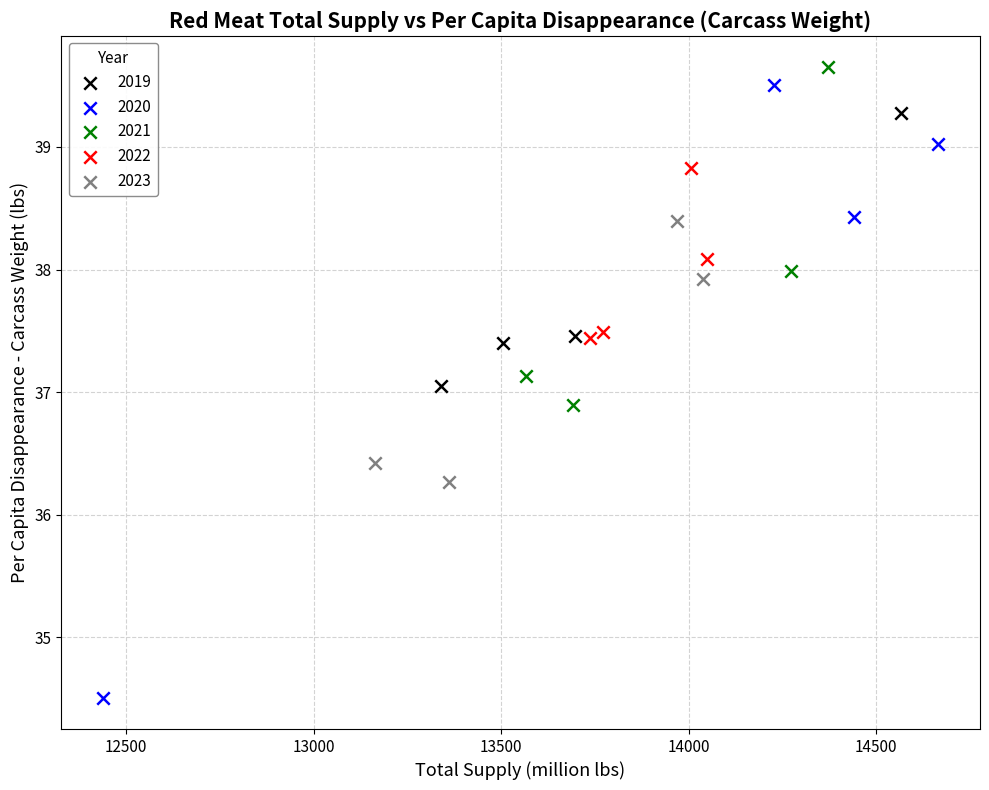

Which series has the largest Y range (max minus min)?

2020